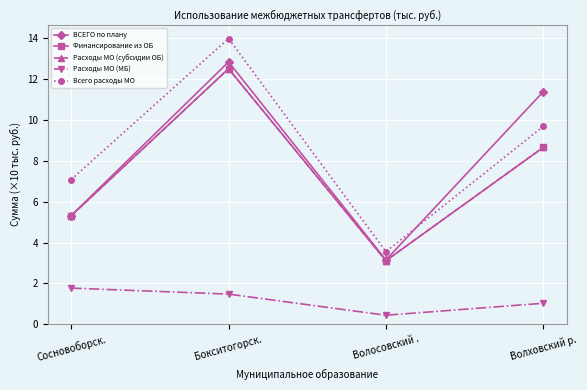

Does the chart have visible grid lines?

Yes